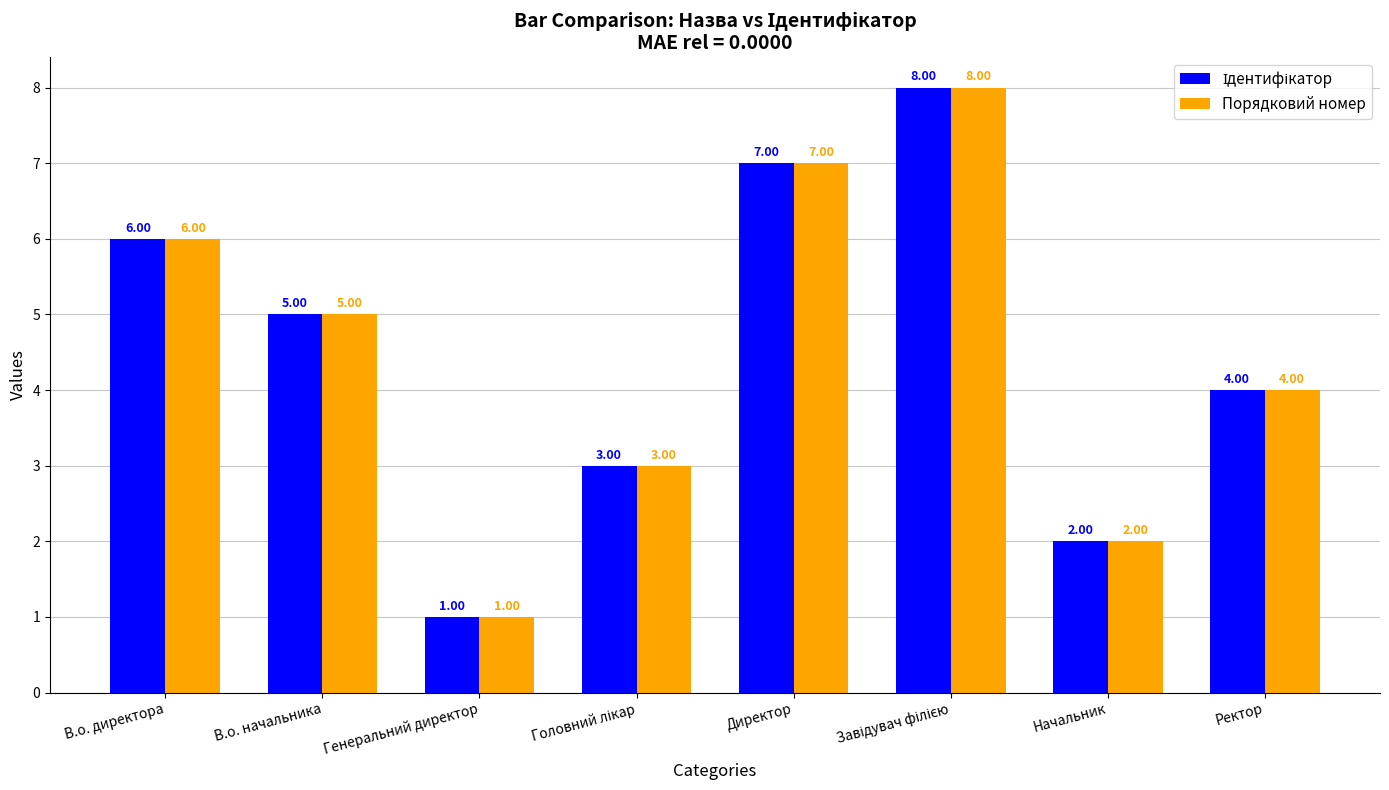

Read the Порядковий номер value at Начальник.

2